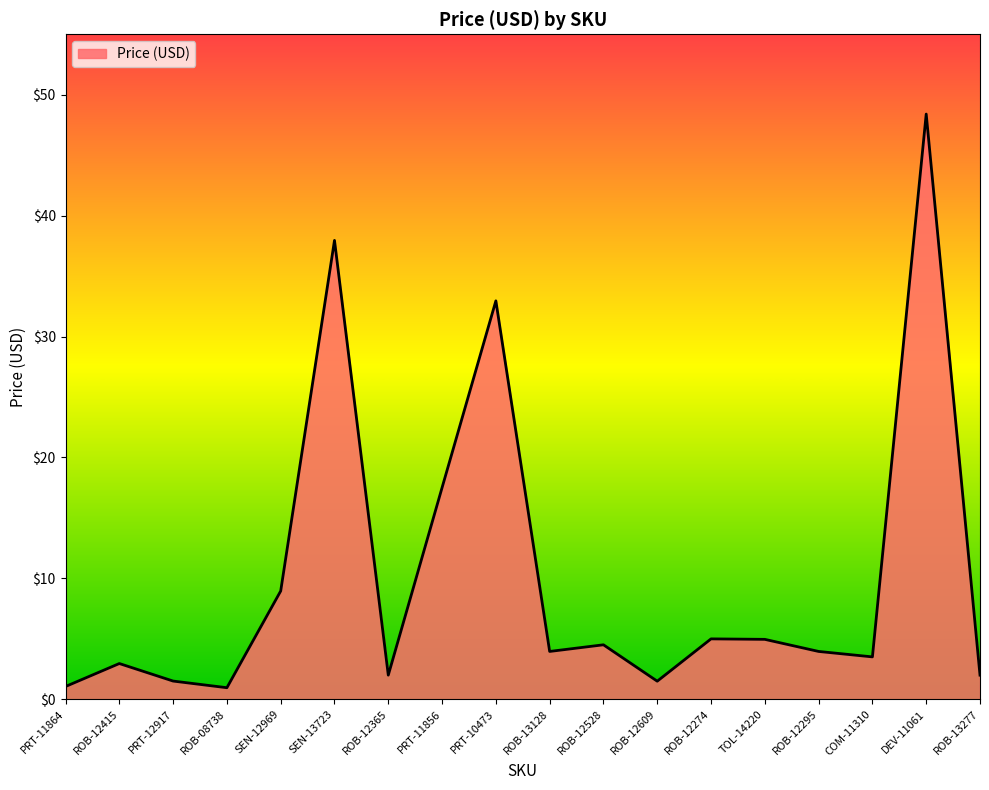

The chart shows a value of 2.0 at ROB-13277. True or false?

True